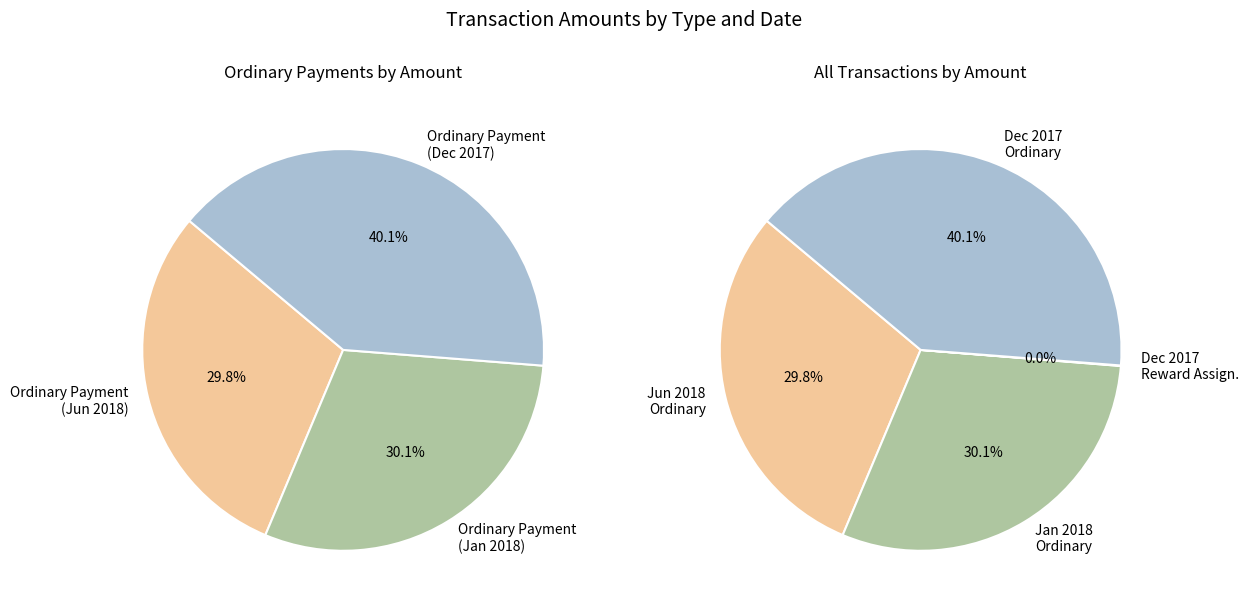

Does 442222 account for over 50% of the chart?

No